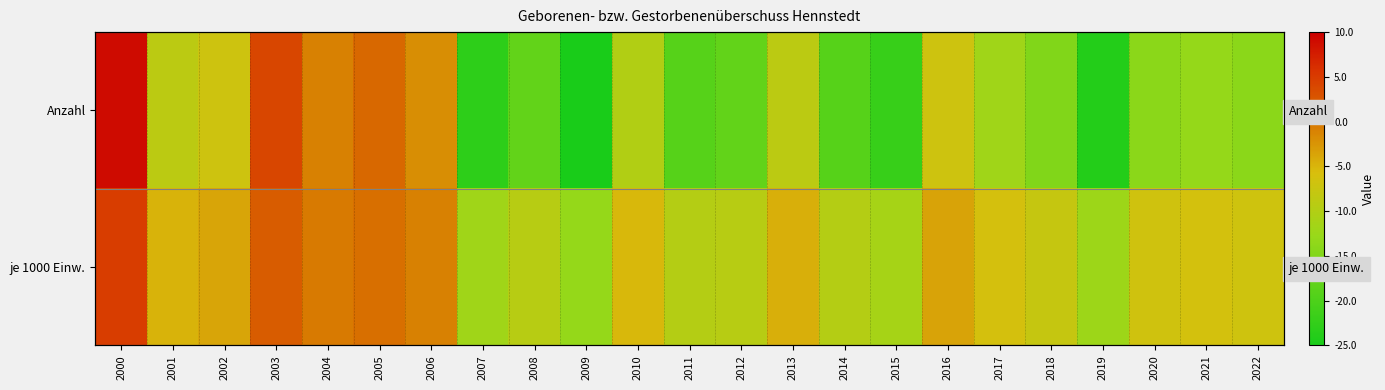

The value of Anzahl at 2016 is -7.0. True or false?

True